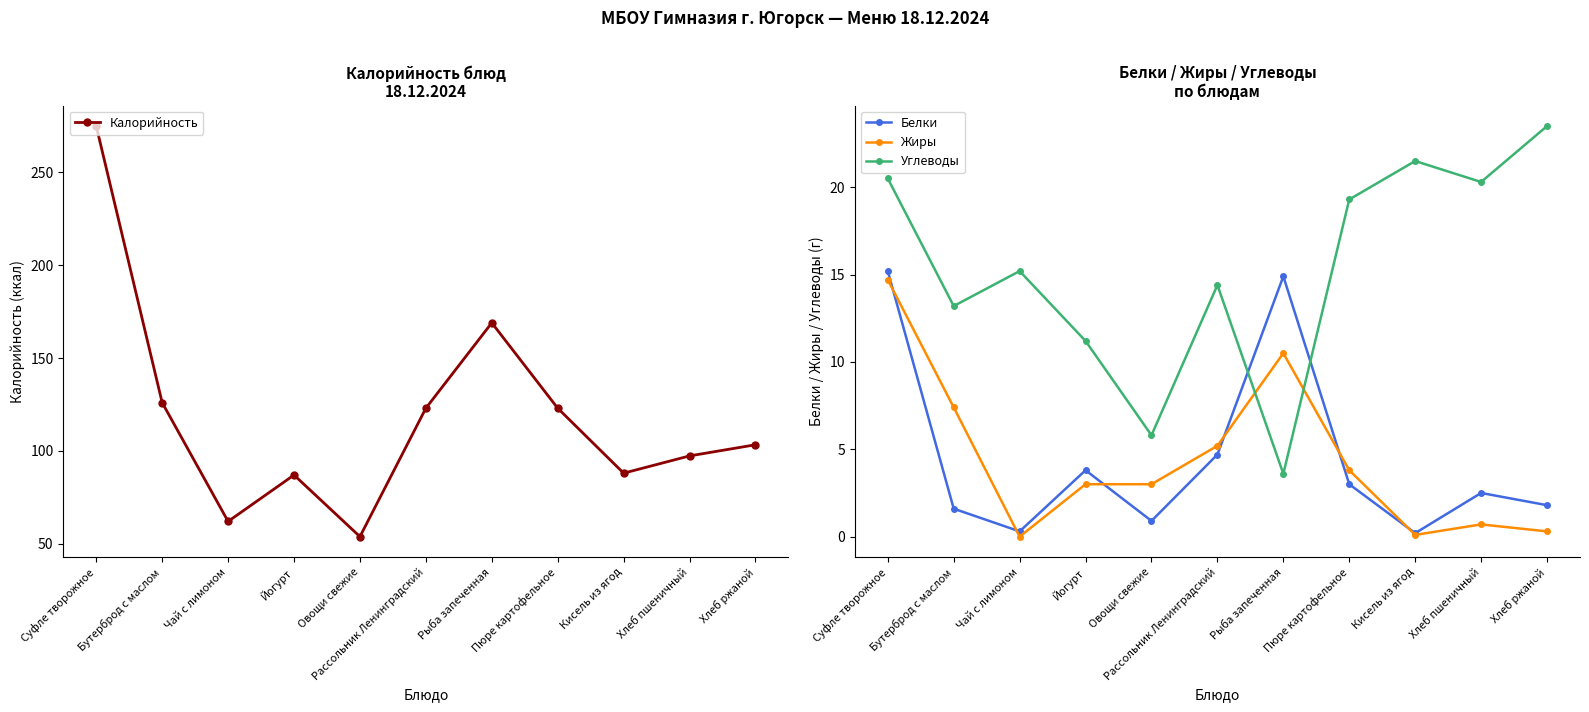

Is it true that Белки equals 3.9 at Хлеб пшеничный?

False